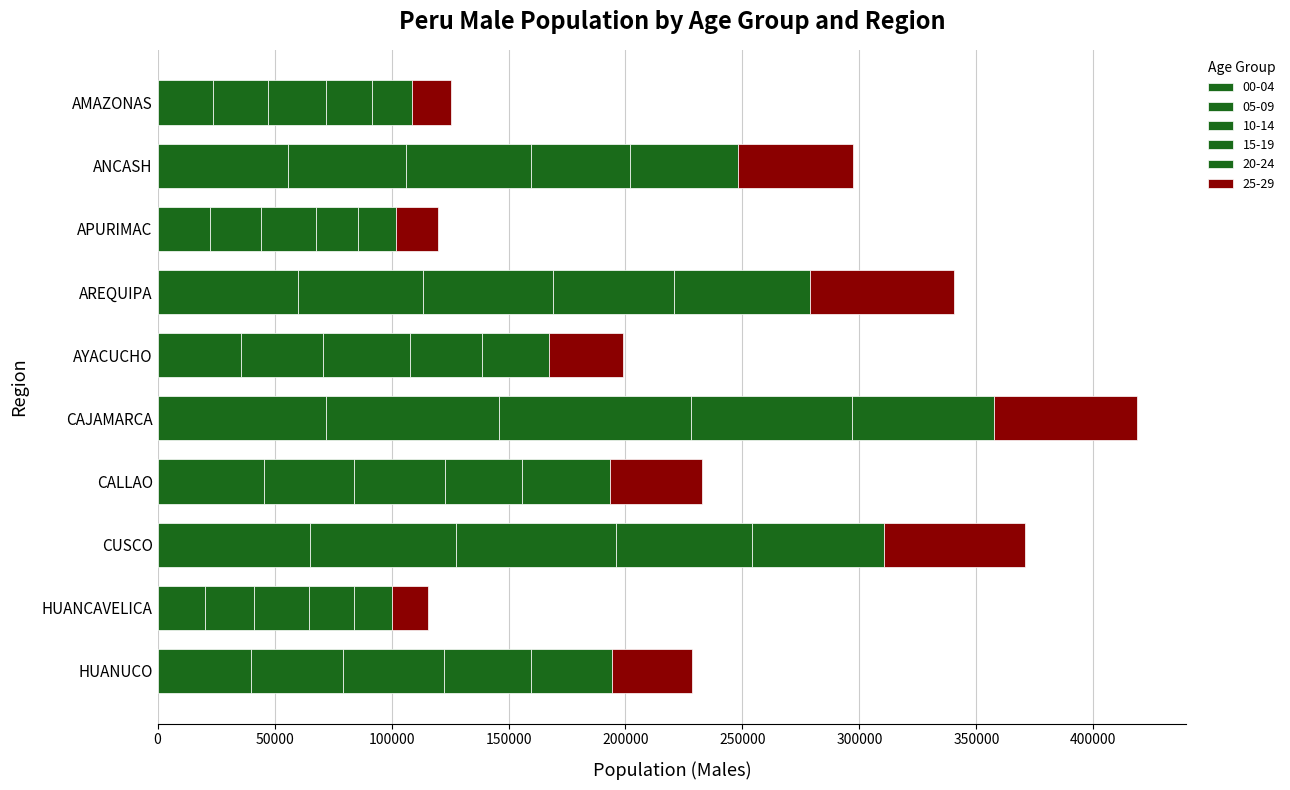

The value of 00-04 at CAJAMARCA is 71991. True or false?

True